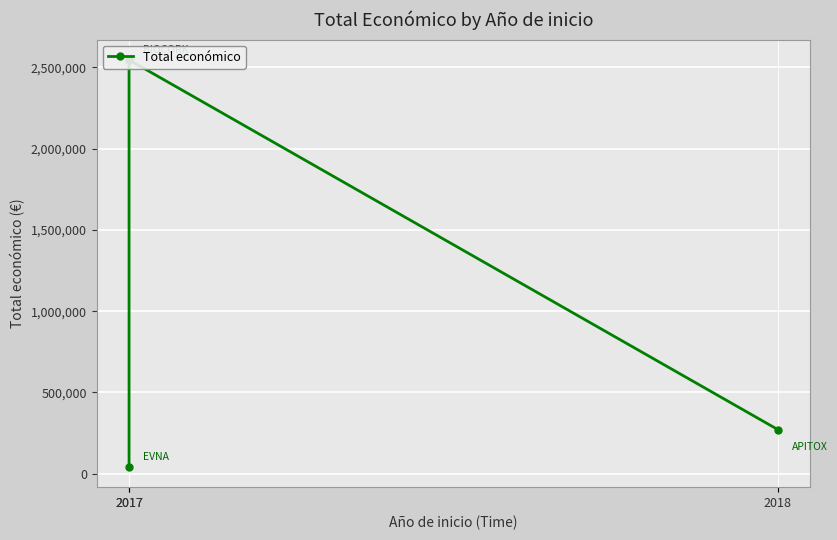

How many data points are less than 271552?

1